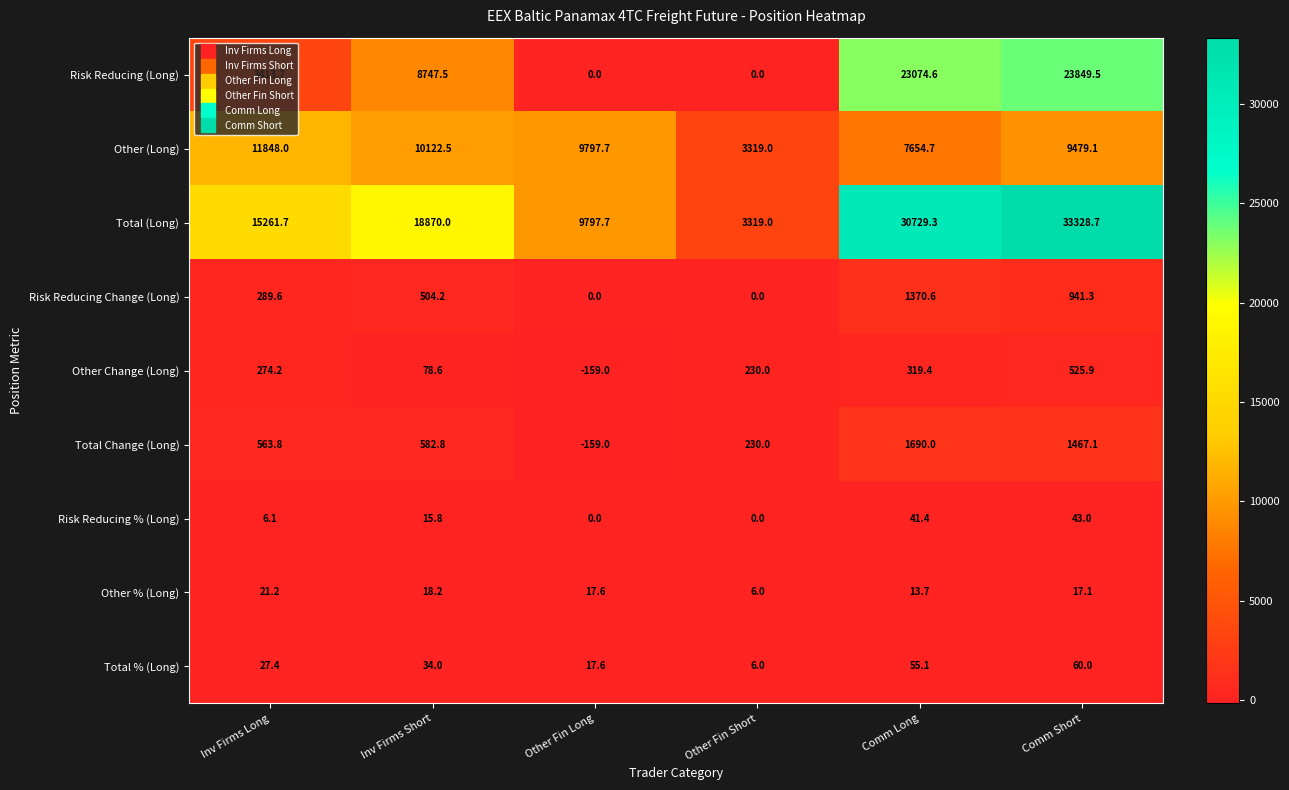

What value does the Total % (Long) series have at Comm Long?

55.1